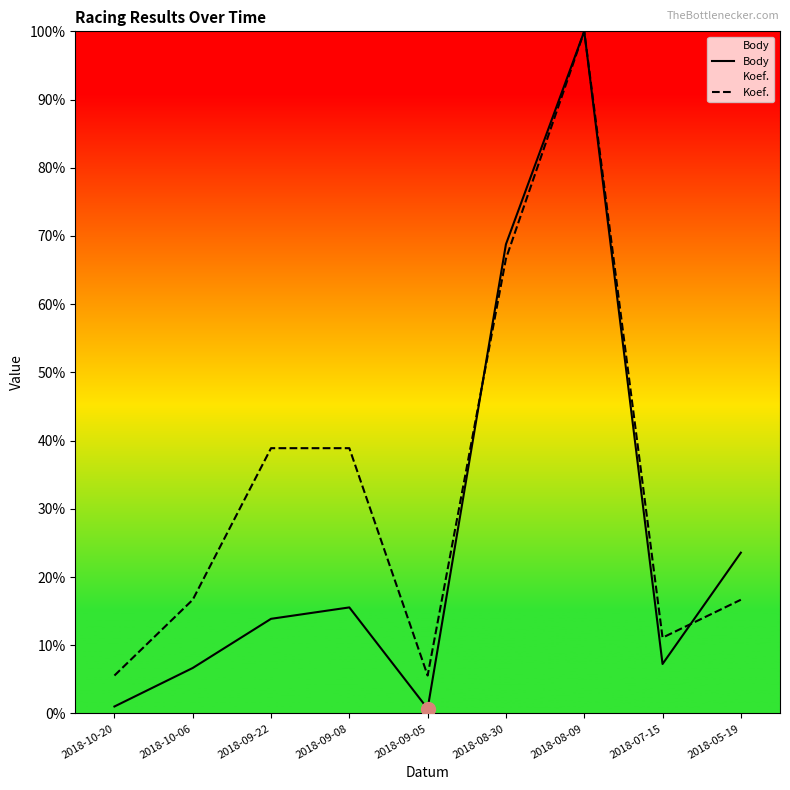

Reading left to right, extract all data points from this chart.

Body: 2018-10-20=1.0	2018-10-06=6.7	2018-09-22=13.9	2018-09-08=15.5	2018-09-05=0.7	2018-08-30=68.8	2018-08-09=100.0	2018-07-15=7.2	2018-05-19=23.6
Koef.: 2018-10-20=5.6	2018-10-06=16.7	2018-09-22=38.9	2018-09-08=38.9	2018-09-05=5.6	2018-08-30=66.7	2018-08-09=100.0	2018-07-15=11.1	2018-05-19=16.7